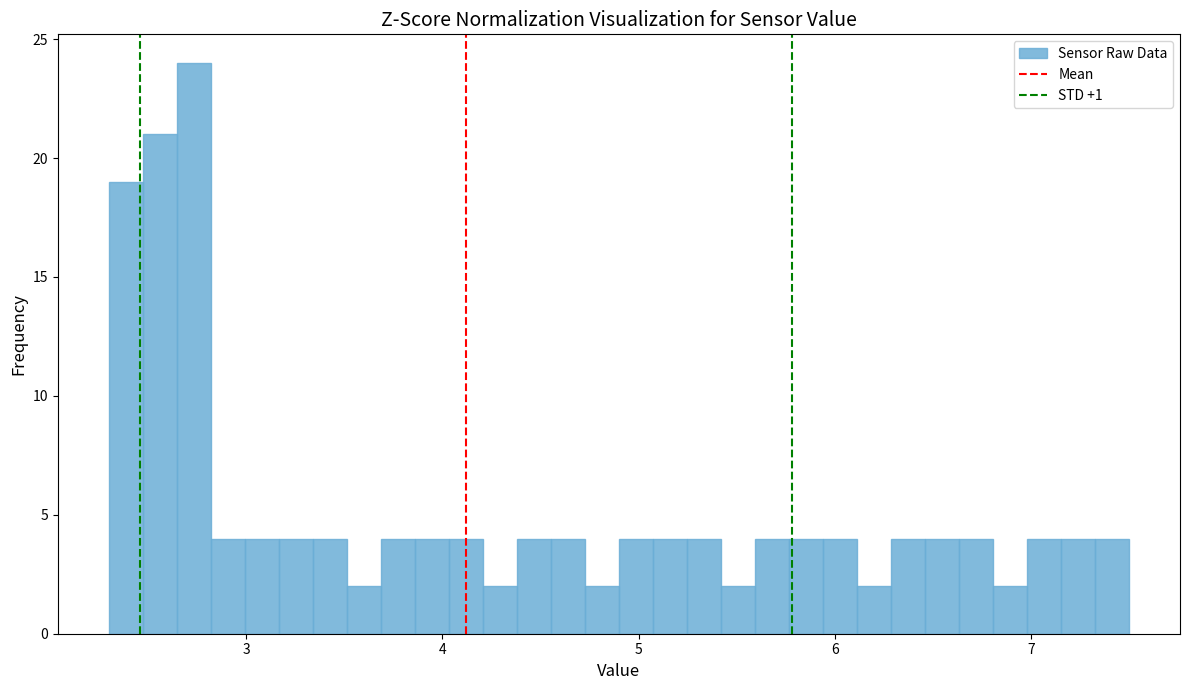

Read against the x-axis, roughly where is the centre of the tallest bar?

2.7